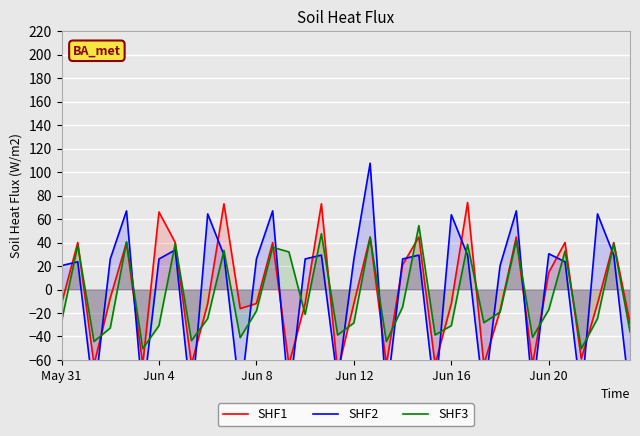

How many data points in SHF3 are above -21?

17